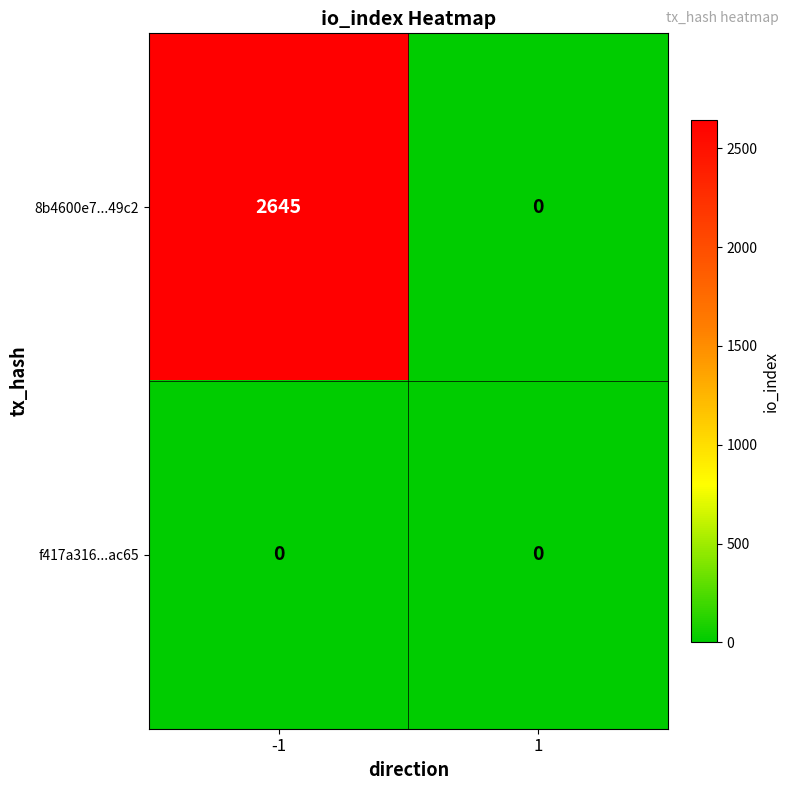

The value of 8b4600e7...49c2 at 1 is 0. True or false?

True